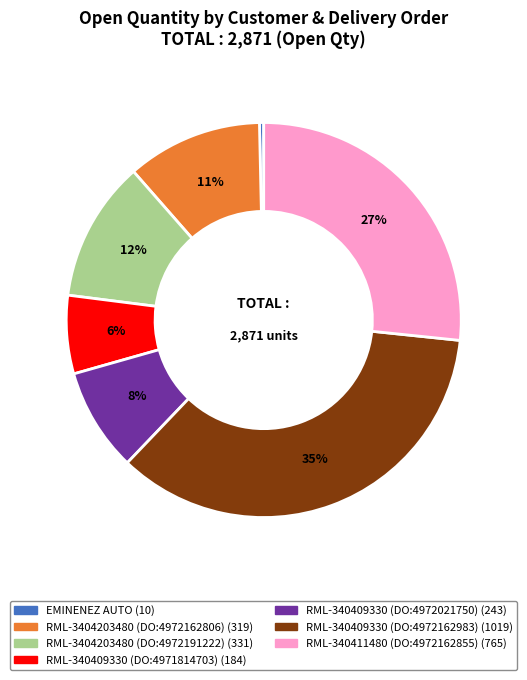

Does any single category account for the majority?

No